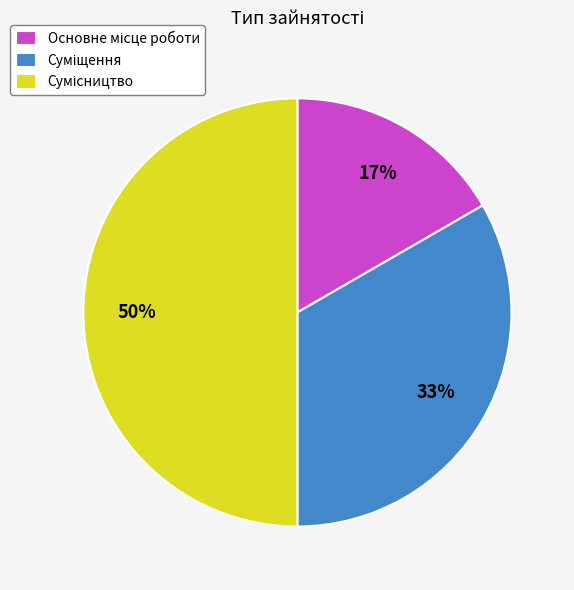

To the nearest percent, what is the average slice percentage?

33%